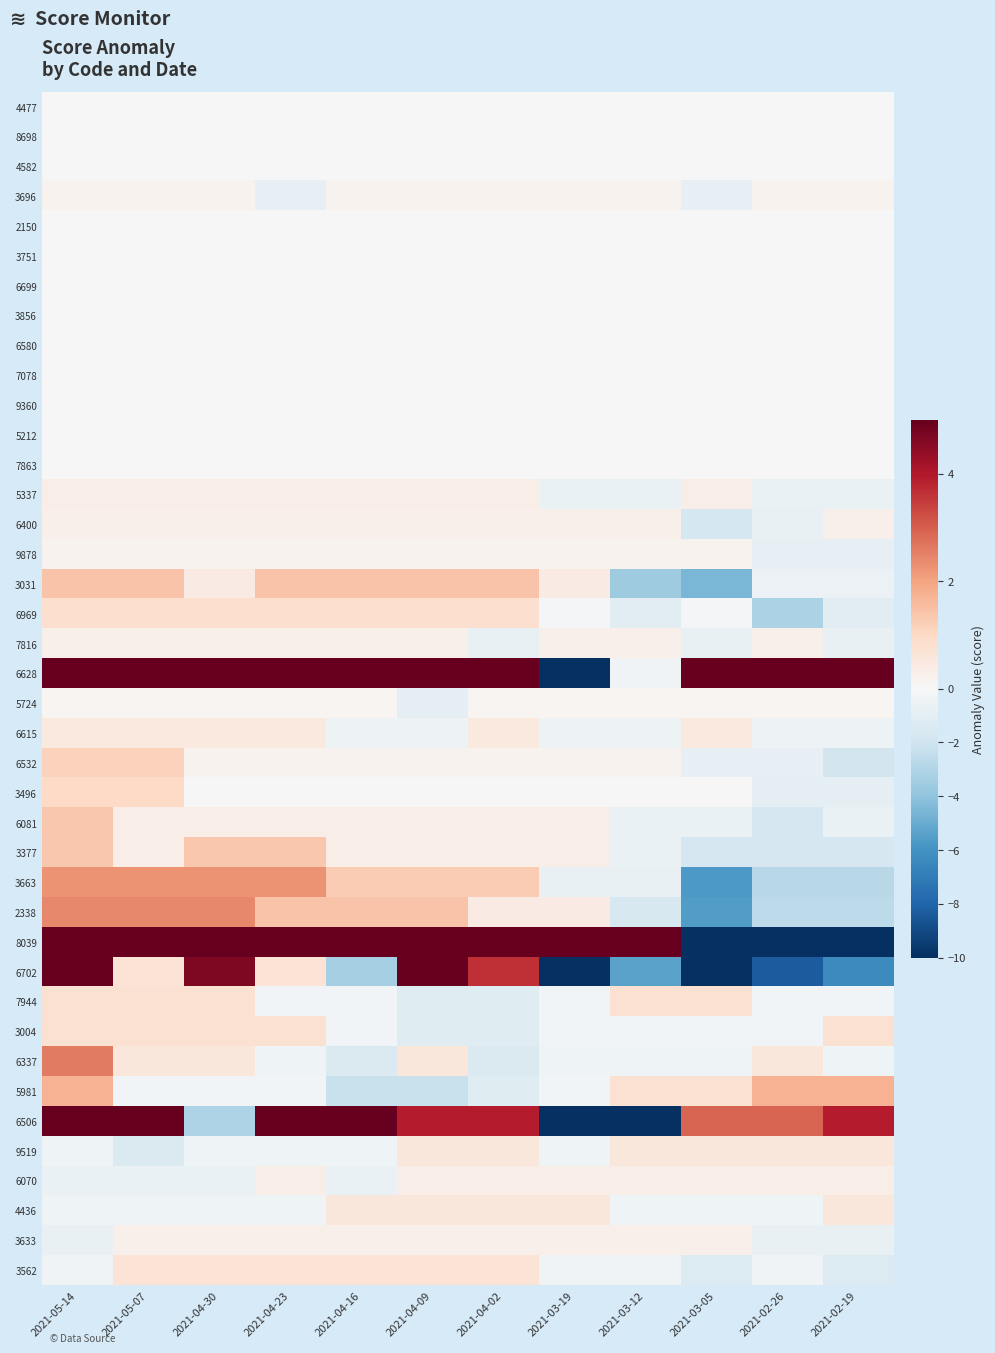

What is the difference between the highest and lowest values at 2021-02-19?

34.7